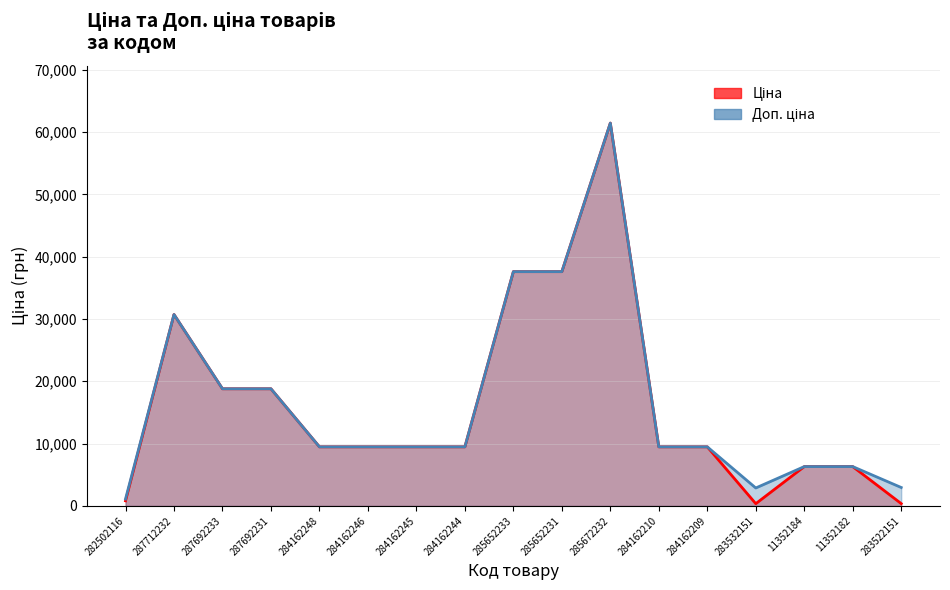

Read the Доп. ціна value at 285672232.

61434.3